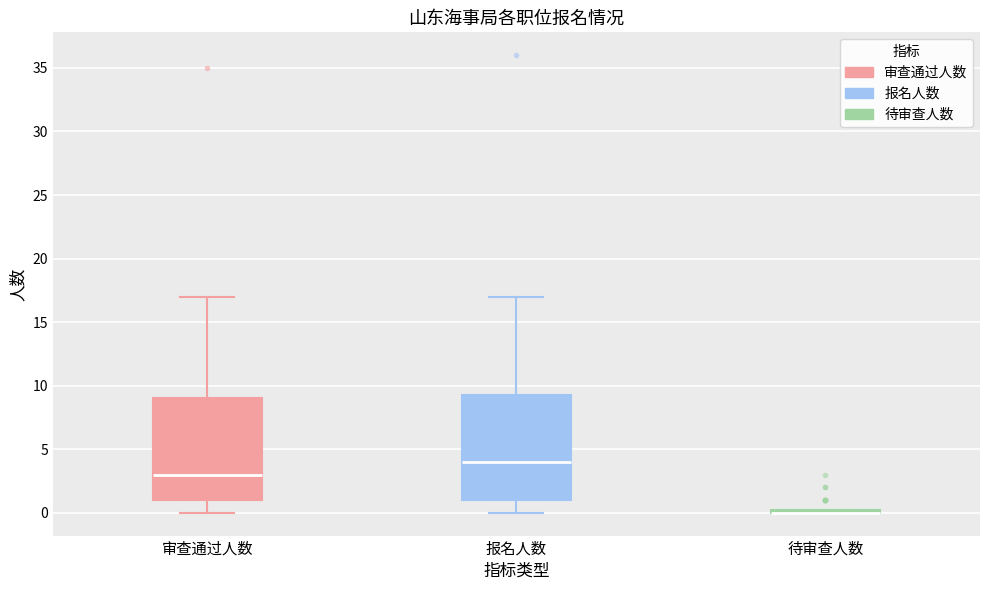

Where does the lower whisker of the box for 审查通过人数 end on the y-axis? The values are not printed on the chart, so give them approximately, as read against the axis.

0.0